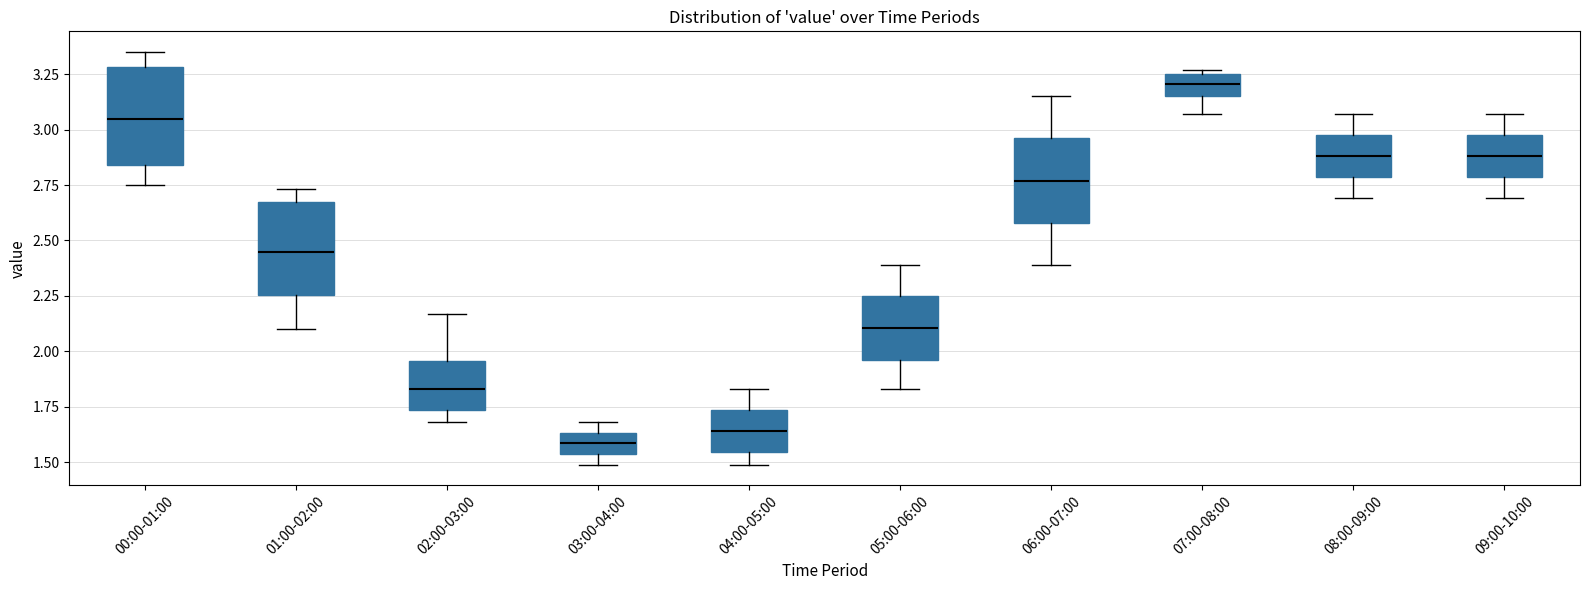

Which box's median line is the highest?

07:00-08:00